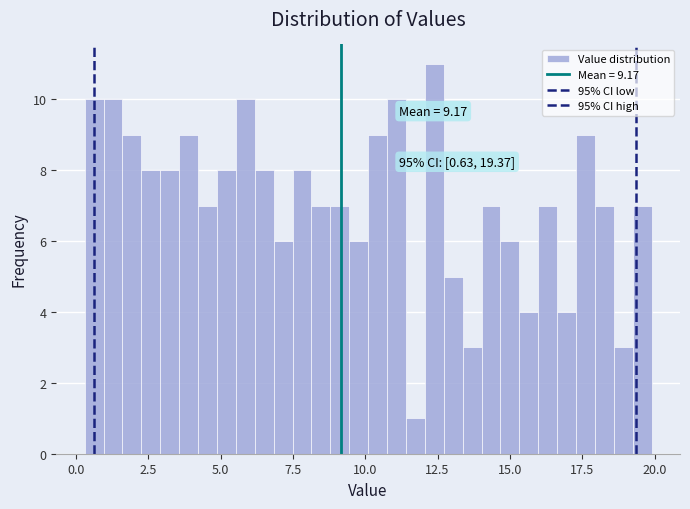

Around what value on the x-axis is the tallest bar? Give the approximate position of its centre, as read against the axis.

12.5